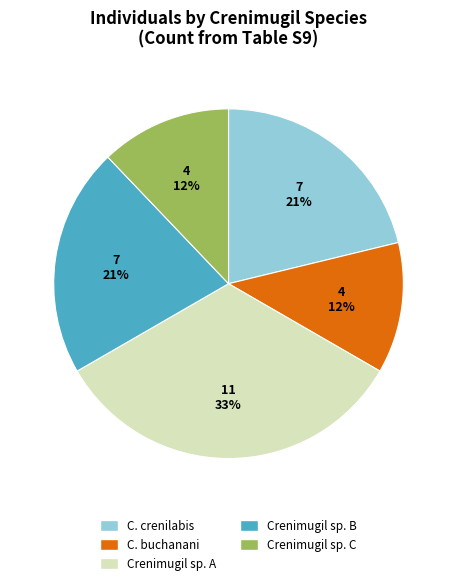

What is the ratio of the value at Crenimugil sp. C to the value at C. buchanani?

1.0